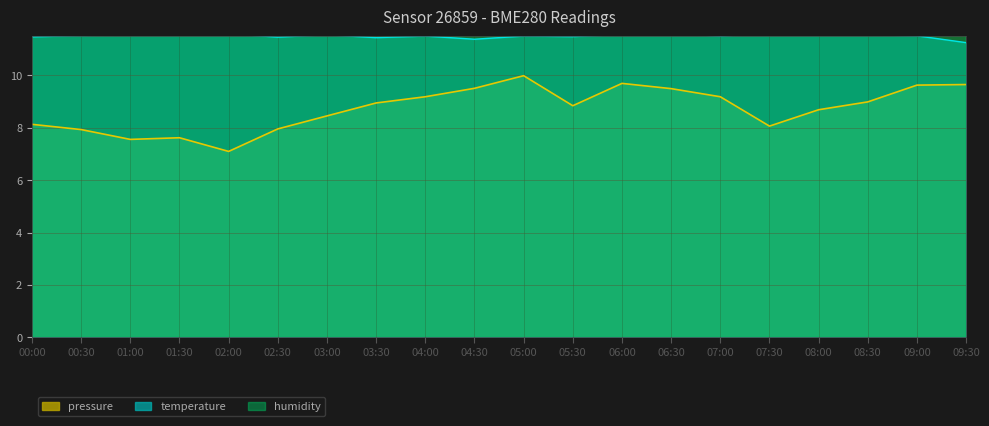

Which series has the largest total across all categories?

humidity